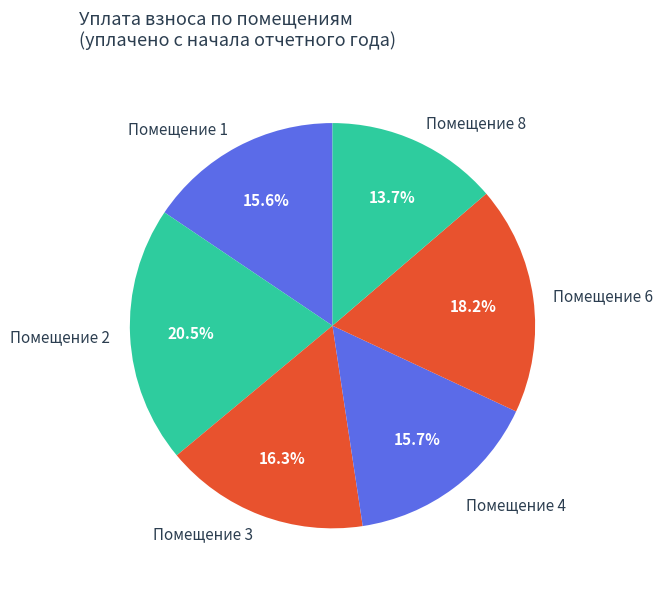

What portion of the pie excludes Помещение 4?

84.3%